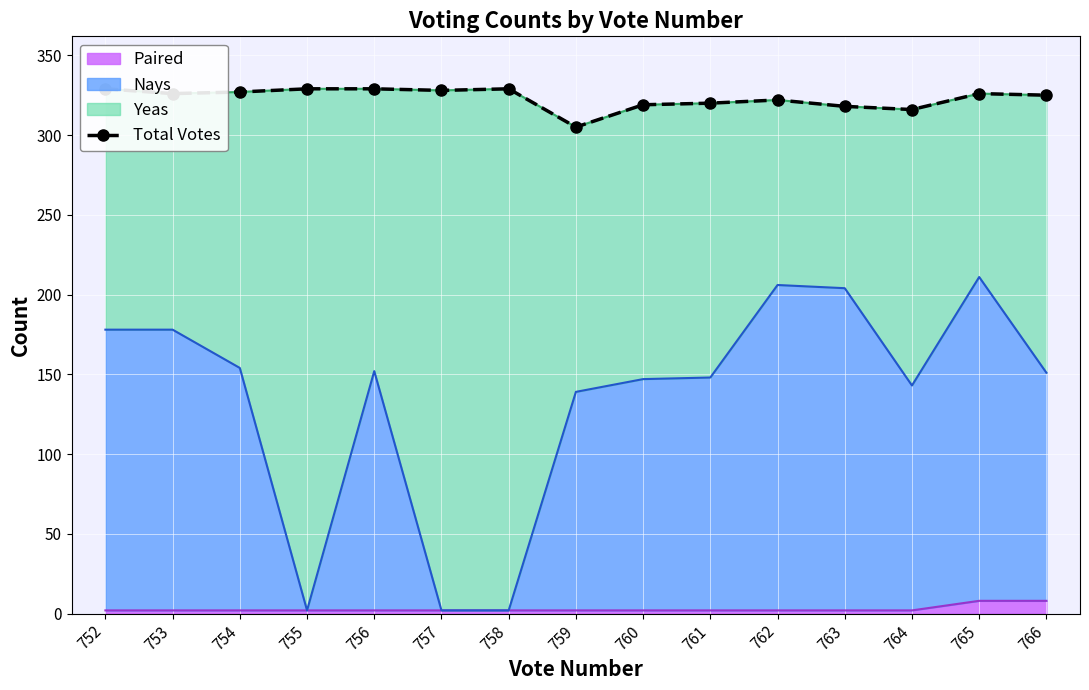

Is it true that Paired equals 2 at 761?

True